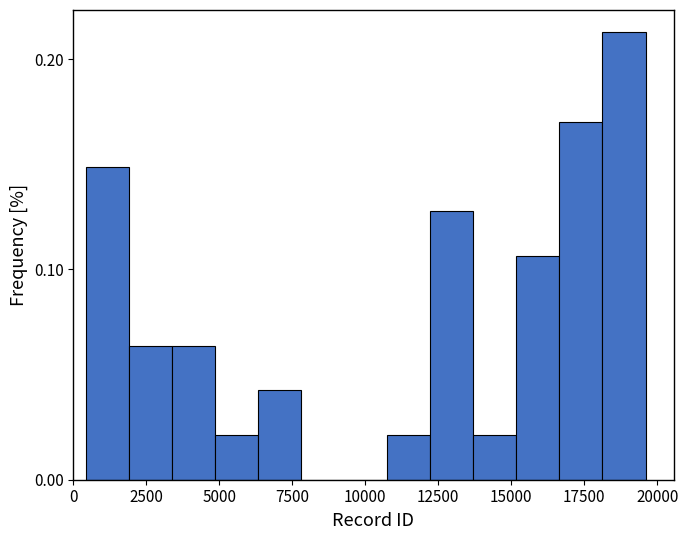

Around what value on the x-axis is the tallest bar? Give the approximate position of its centre, as read against the axis.

19000